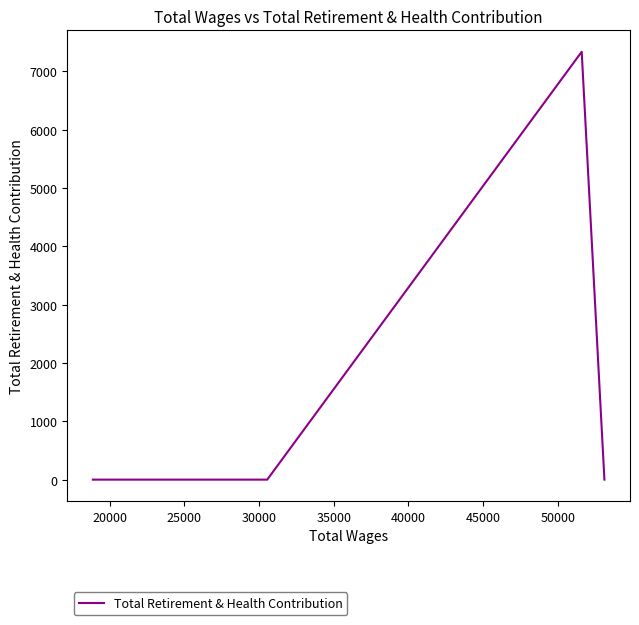

What is the difference between the maximum and minimum values?

7333